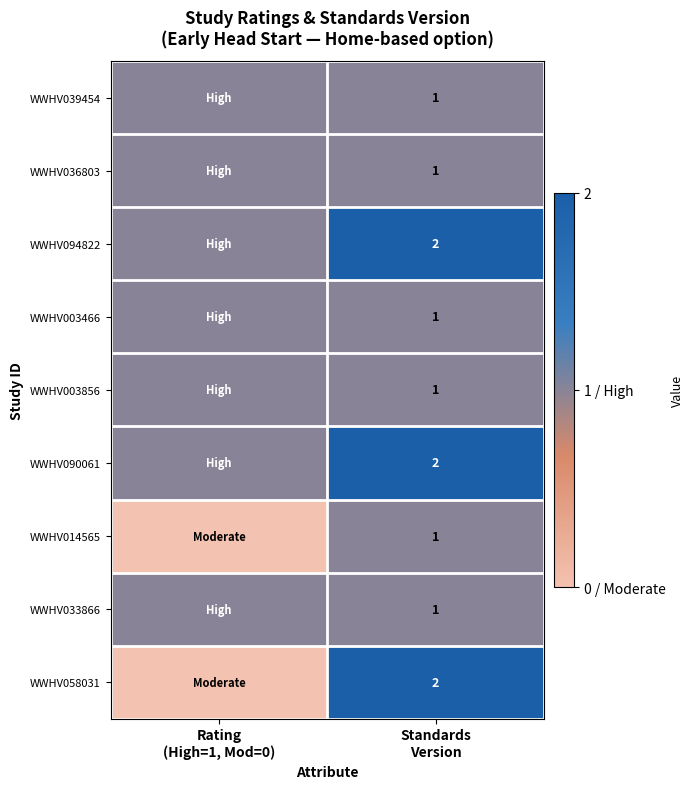

At Rating (High=1, Mod=0), list the series in order from smallest to largest.

WWHV014565, WWHV058031, WWHV039454, WWHV036803, WWHV094822, WWHV003466, WWHV003856, WWHV090061, WWHV033866